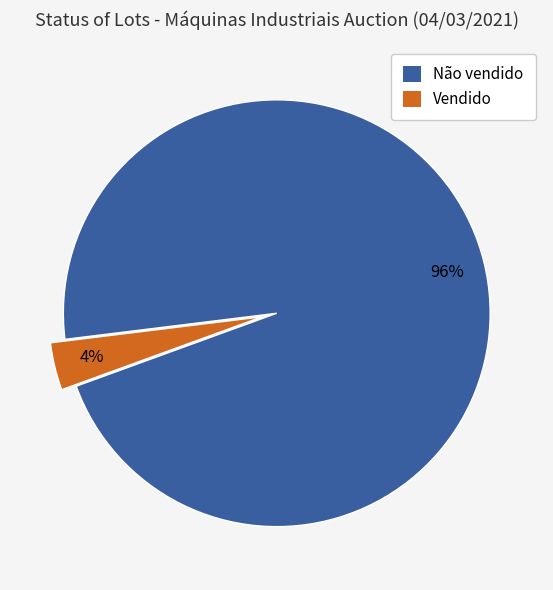

Is the sum of Vendido and Não vendido greater than half?

Yes